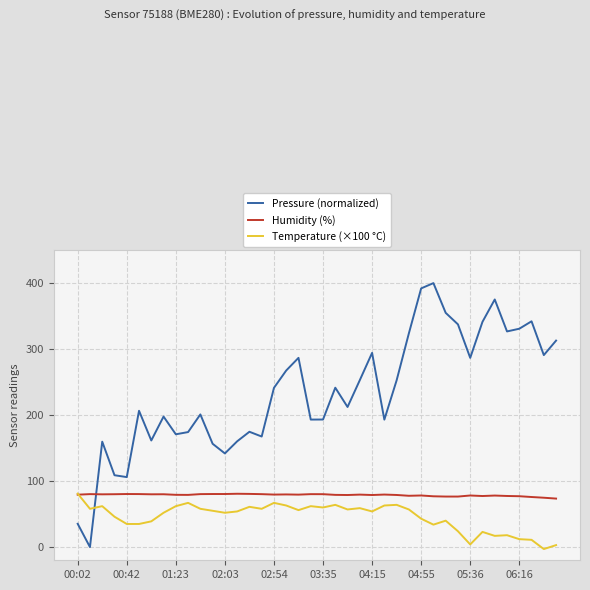

What is the average value of the Humidity (%) series?

78.8